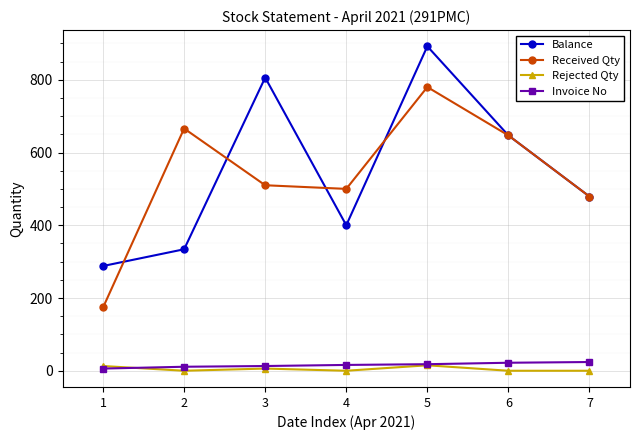

Between 3 and 4, which series saw the biggest shift?

Balance